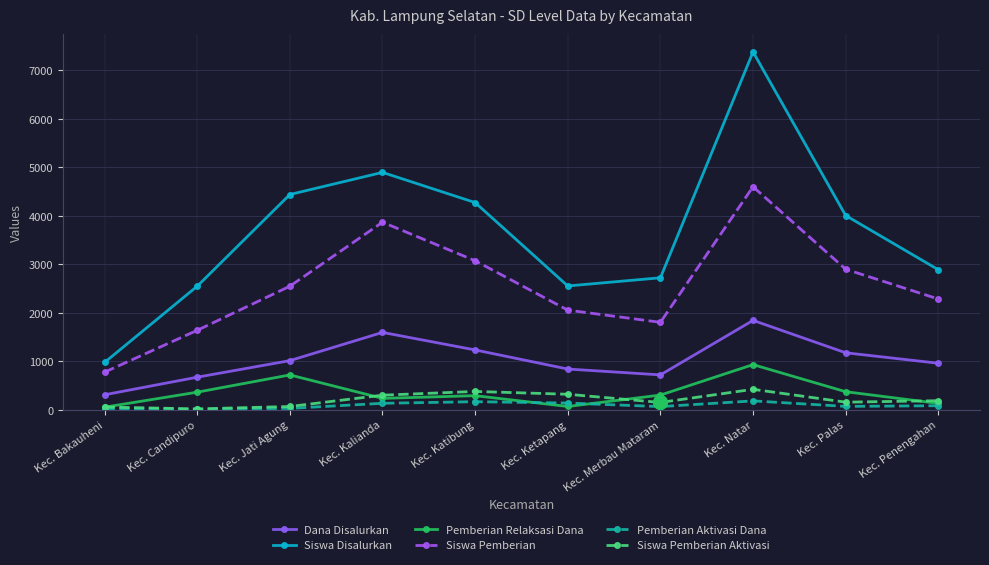

At which label is Siswa Disalurkan closest to 4176?

Kec. Katibung